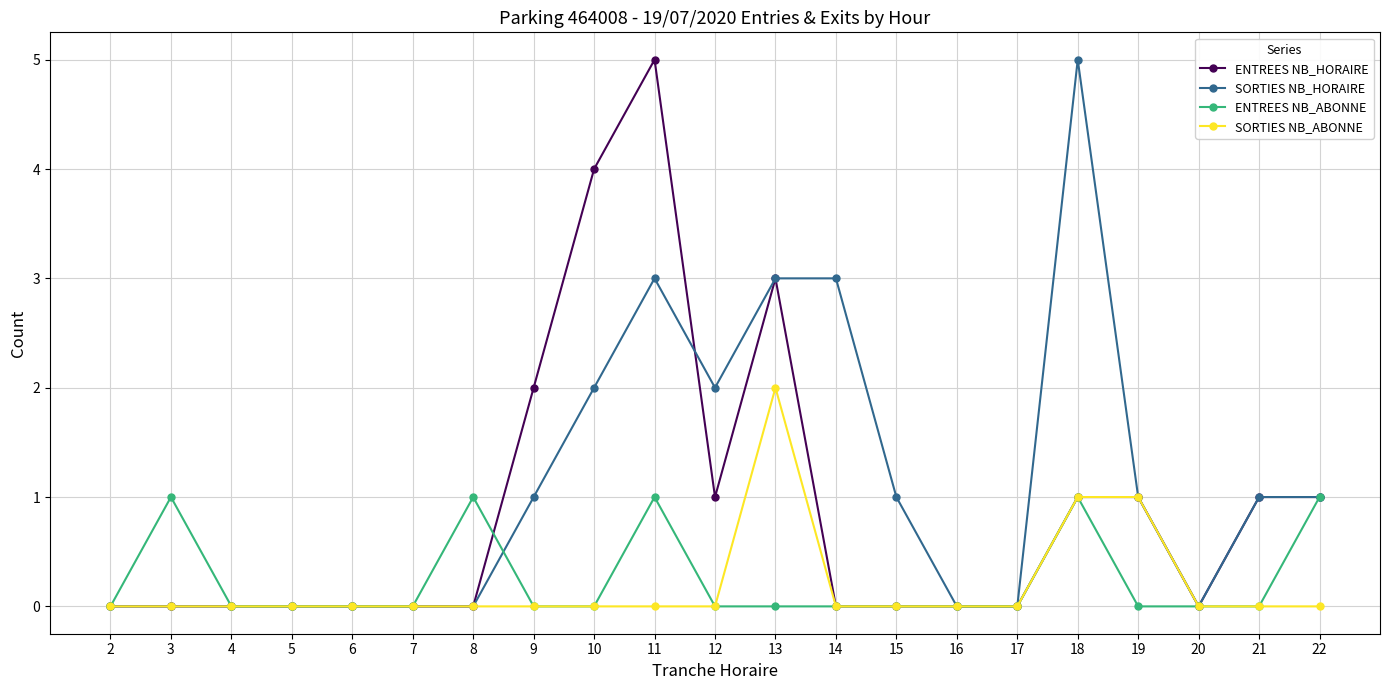

What is the greatest value displayed?

5